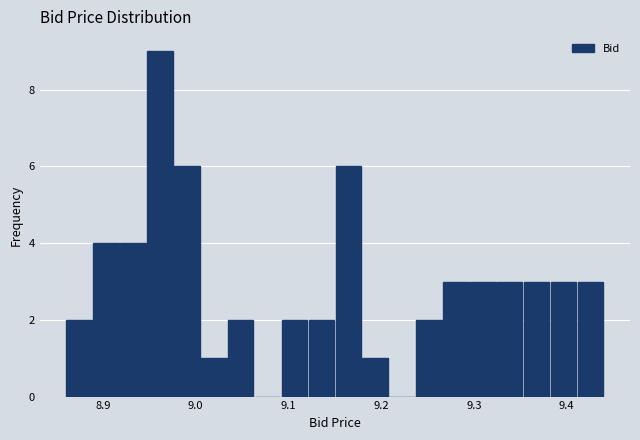

Read against the x-axis, roughly where is the centre of the tallest bar?

8.96